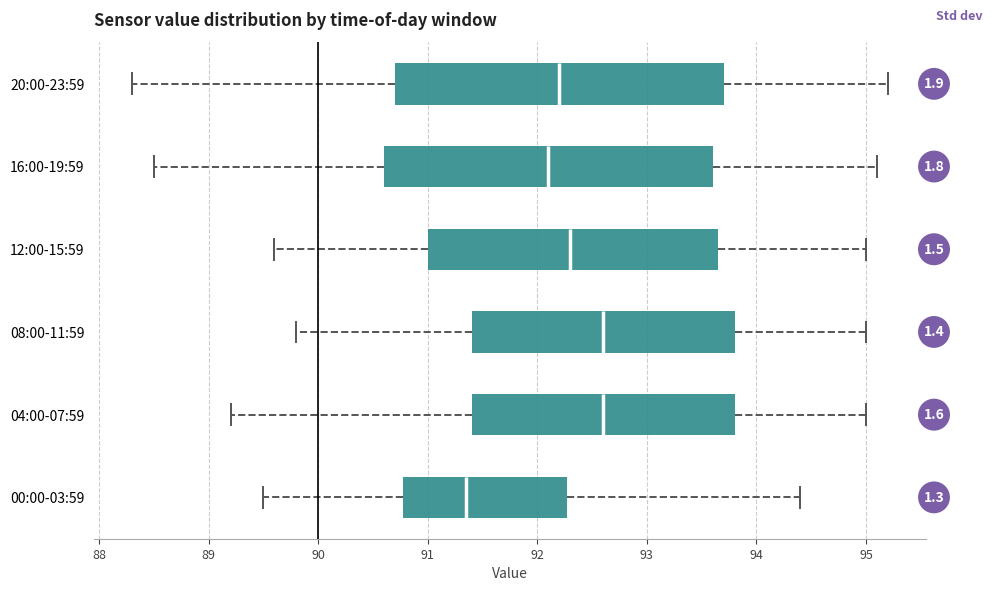

Reading bottom to top, transcribe this box plot: for each box, give where its median line is, the range the box spans, and where its two whiskers end, as read against the x-axis. The values are not printed on the chart, so give them approximately, as read against the axis.

00:00-03:59: median 91.4, box 90.8 to 92.3, whiskers 89.5 to 94.4
04:00-07:59: median 92.6, box 91.4 to 93.8, whiskers 89.2 to 95.0
08:00-11:59: median 92.6, box 91.4 to 93.8, whiskers 89.8 to 95.0
12:00-15:59: median 92.3, box 91.0 to 93.7, whiskers 89.6 to 95.0
16:00-19:59: median 92.1, box 90.6 to 93.6, whiskers 88.5 to 95.1
20:00-23:59: median 92.2, box 90.7 to 93.7, whiskers 88.3 to 95.2